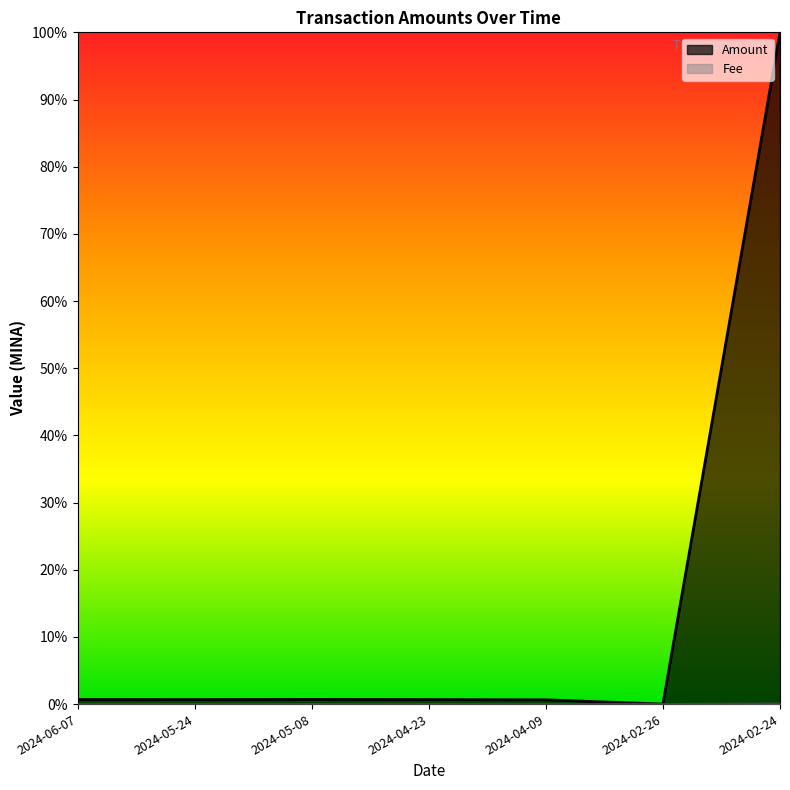

Reading left to right, what are all the values shown in this chart?

Amount: 0.0	0.0	0.0	0.0	0.0	0.0	1.0
Fee: 0.0	0.0	0.0	0.0	0.0	0.0	0.0